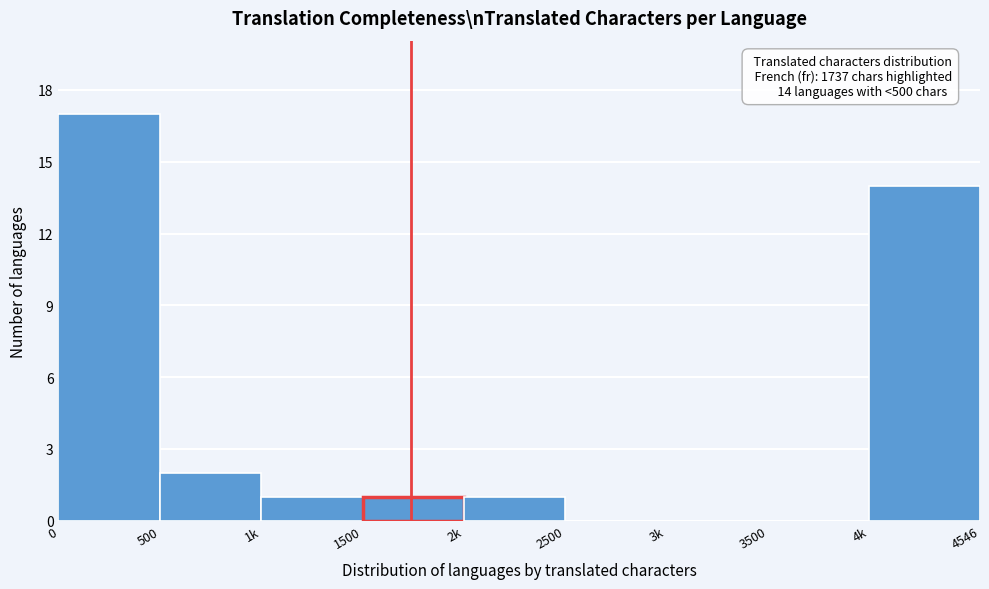

Reading left to right, transcribe all the data shown in this chart.

0=17	500=2	1k=1	1500=1	2k=1	2500=0	3k=0	3500=0	4k=14